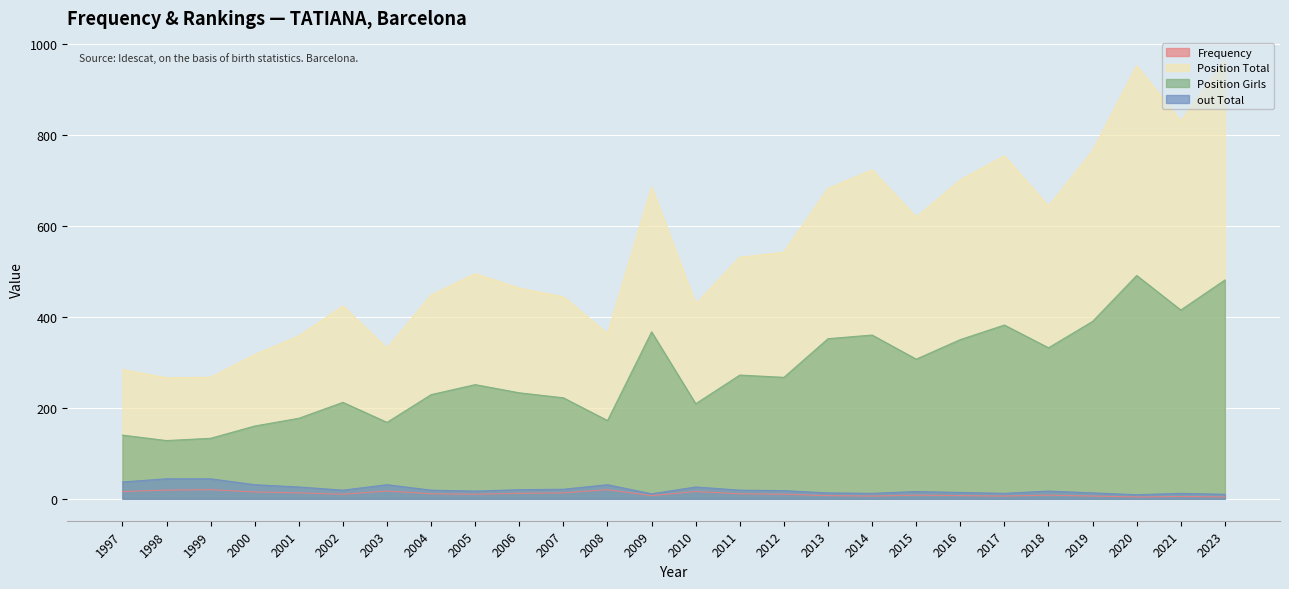

Rank the categories by Frequency value from highest to lowest.

1999, 2008, 1998, 2003, 1997, 2010, 2000, 2001, 2007, 2006, 2004, 2011, 2002, 2005, 2012, 2015, 2018, 2009, 2013, 2016, 2014, 2017, 2019, 2021, 2020, 2023